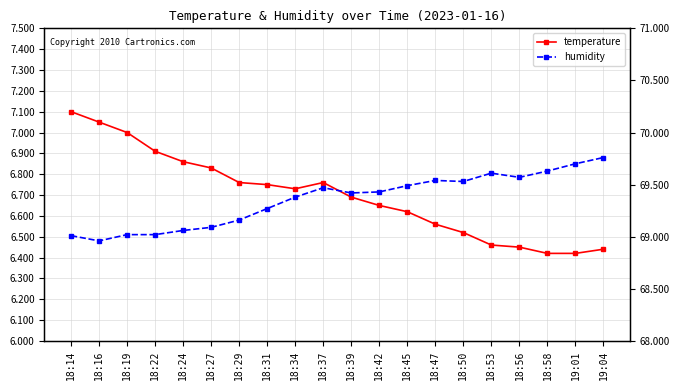

Which series has the largest total across all categories?

humidity